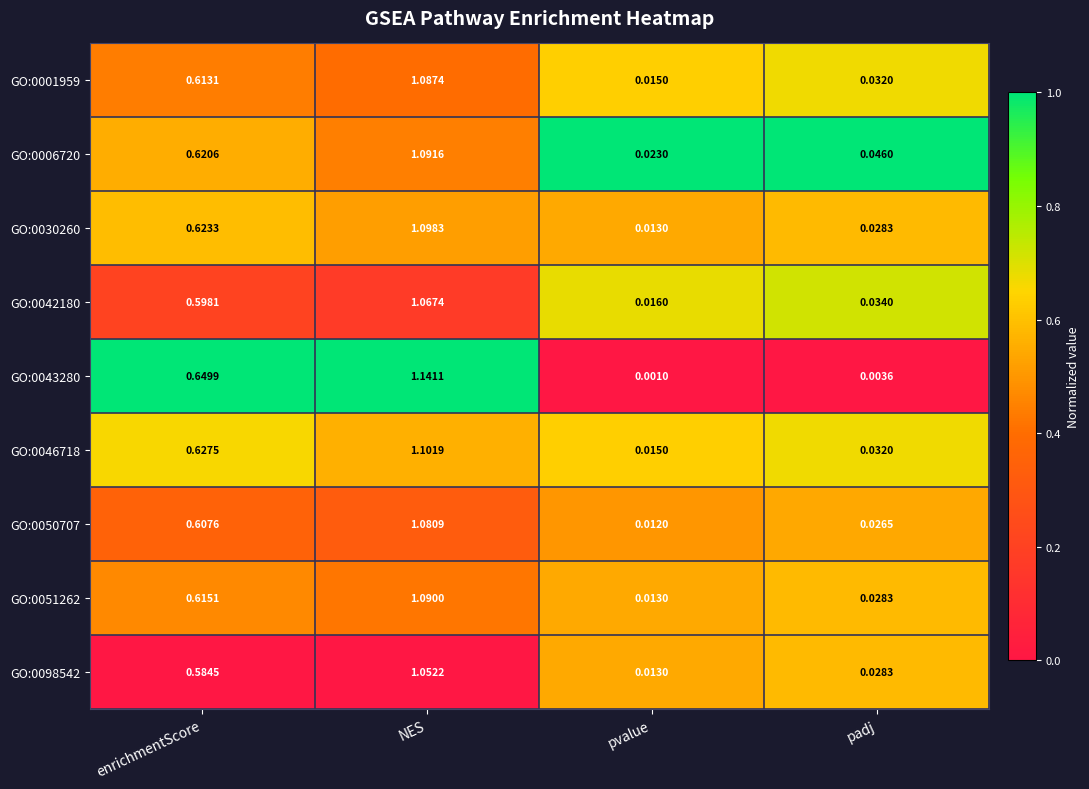

Which category has the highest value in the GO:0043280 series?

NES